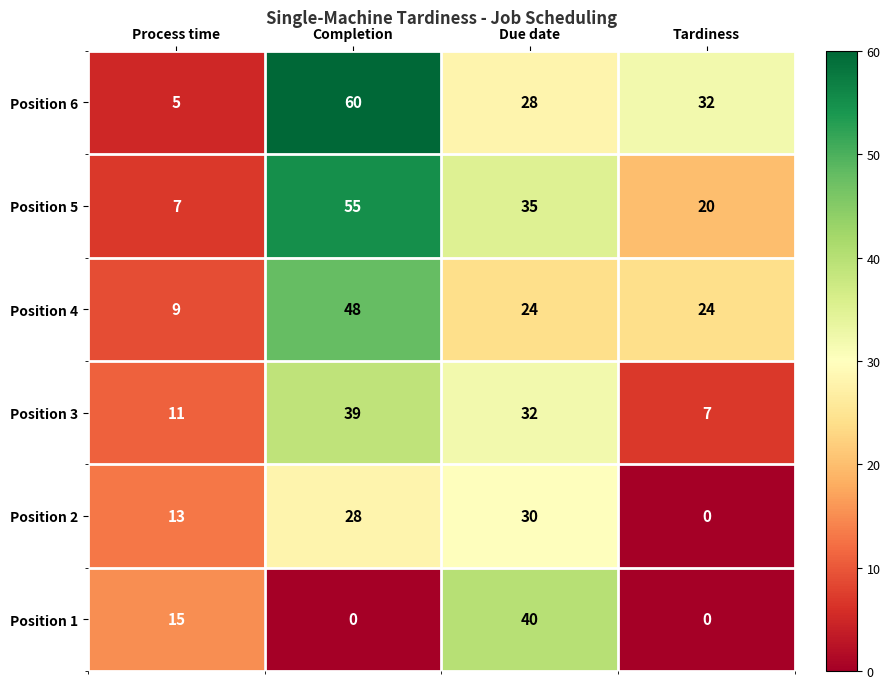

What is the total value across all series at Process time?

60